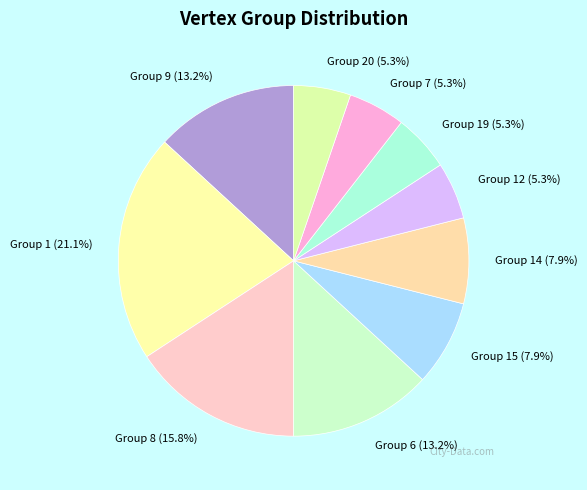

Which category has the biggest portion of the pie?

Group 1